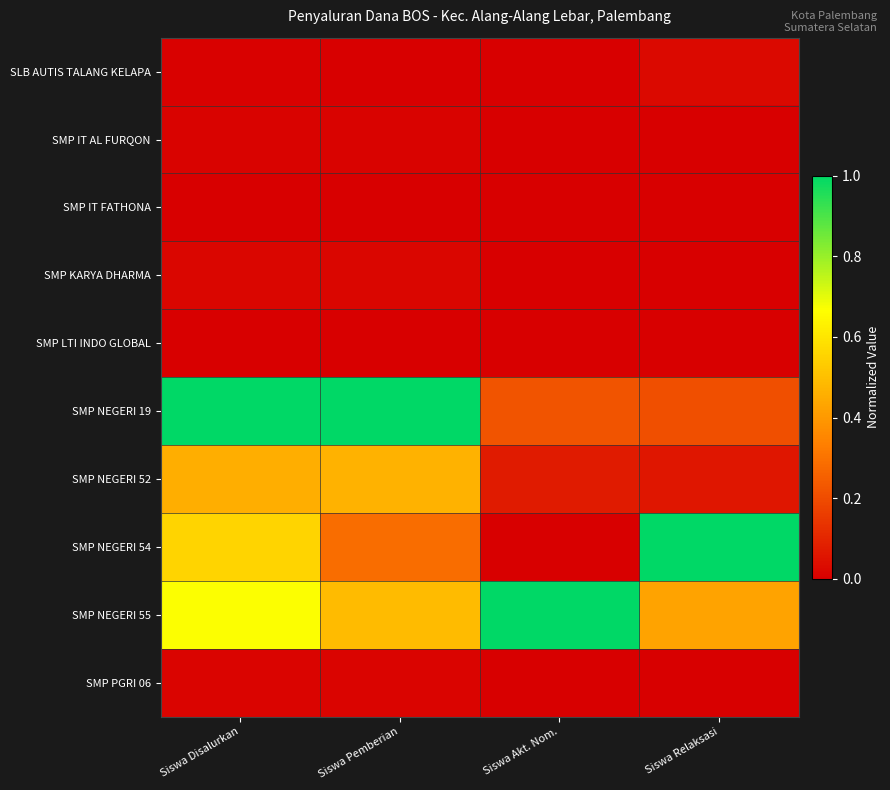

Which label corresponds to the smallest value in the chart?

Siswa Pemberian